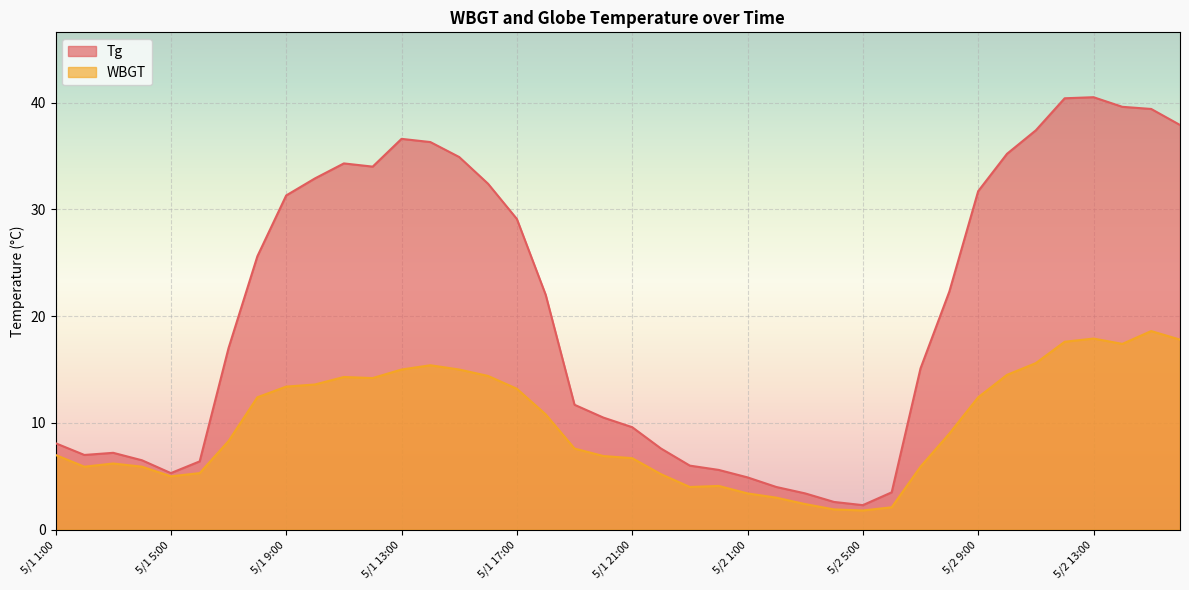

Rank the categories by WBGT value from lowest to highest.

5/2 5:00, 5/2 4:00, 5/2 6:00, 5/2 3:00, 5/2 2:00, 5/2 1:00, 5/1 23:00, 5/1 24:00, 5/1 5:00, 5/1 22:00, 5/1 6:00, 5/1 2:00, 5/1 4:00, 5/2 7:00, 5/1 3:00, 5/1 21:00, 5/1 20:00, 5/1 1:00, 5/1 19:00, 5/1 7:00, 5/2 8:00, 5/1 18:00, 5/1 8:00, 5/2 9:00, 5/1 17:00, 5/1 9:00, 5/1 10:00, 5/1 12:00, 5/1 11:00, 5/1 16:00, 5/2 10:00, 5/1 13:00, 5/1 15:00, 5/1 14:00, 5/2 11:00, 5/2 14:00, 5/2 12:00, 5/2 16:00, 5/2 13:00, 5/2 15:00